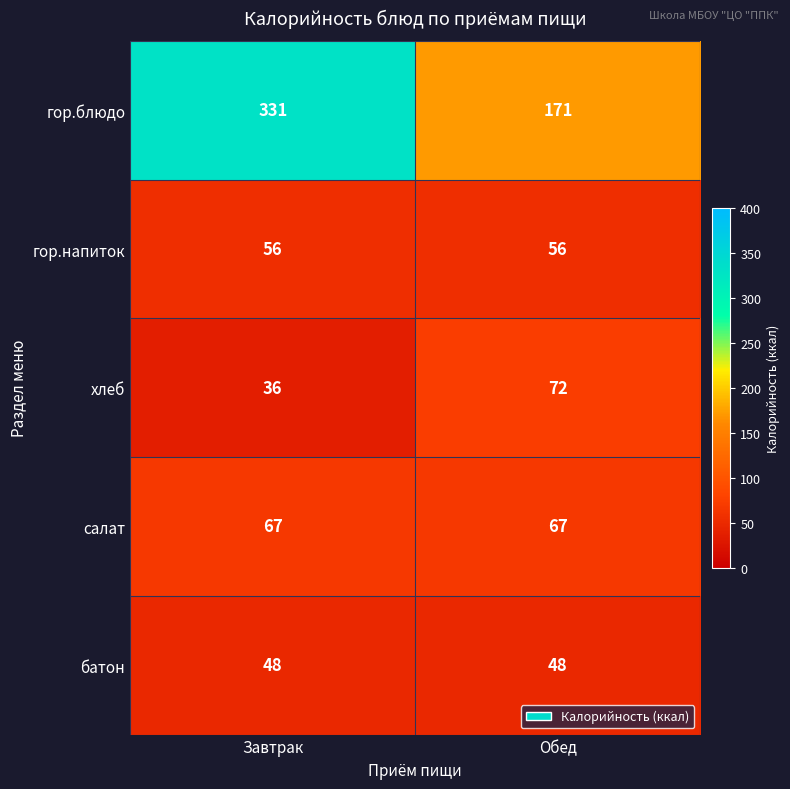

Reading left to right, list all the values displayed in this chart.

гор.блюдо: Завтрак=331	Обед=171
гор.напиток: Завтрак=56	Обед=56
хлеб: Завтрак=36	Обед=72
салат: Завтрак=67	Обед=67
батон: Завтрак=48	Обед=48